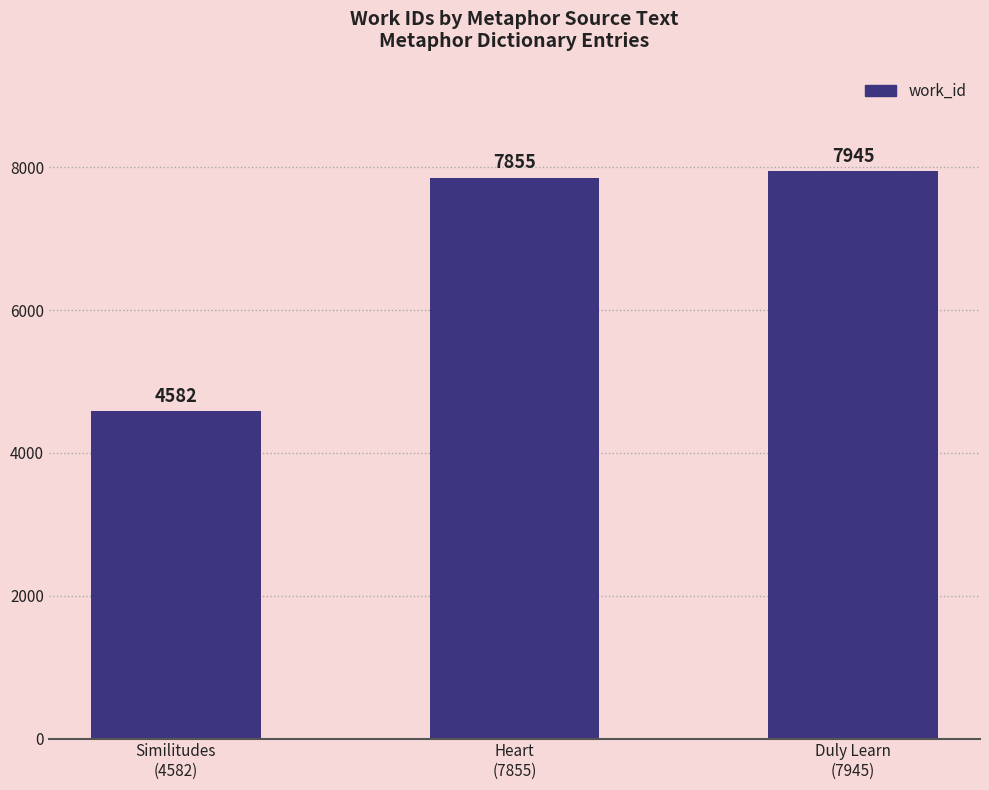

Where is the data nearest to the value 6263?

Heart
(7855)